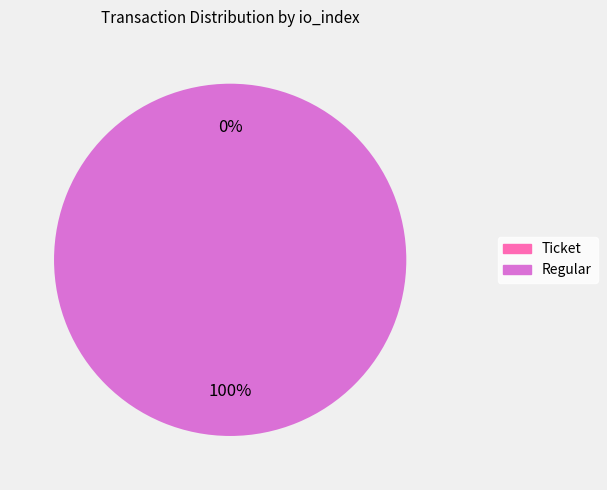

Which category has the biggest portion of the pie?

Regular